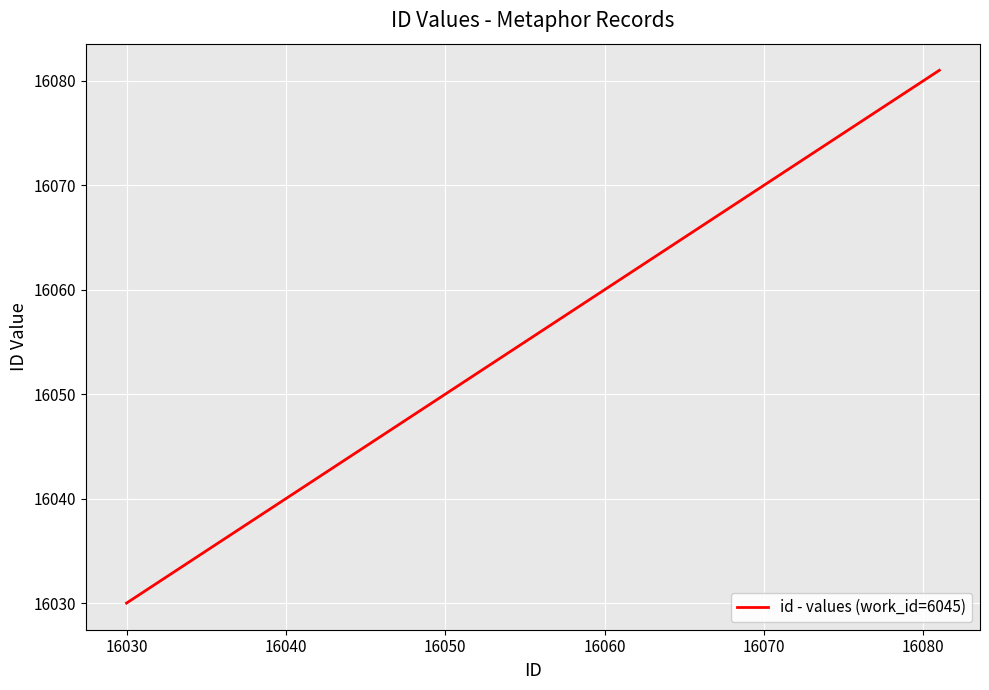

How many lines are shown in the chart?

1